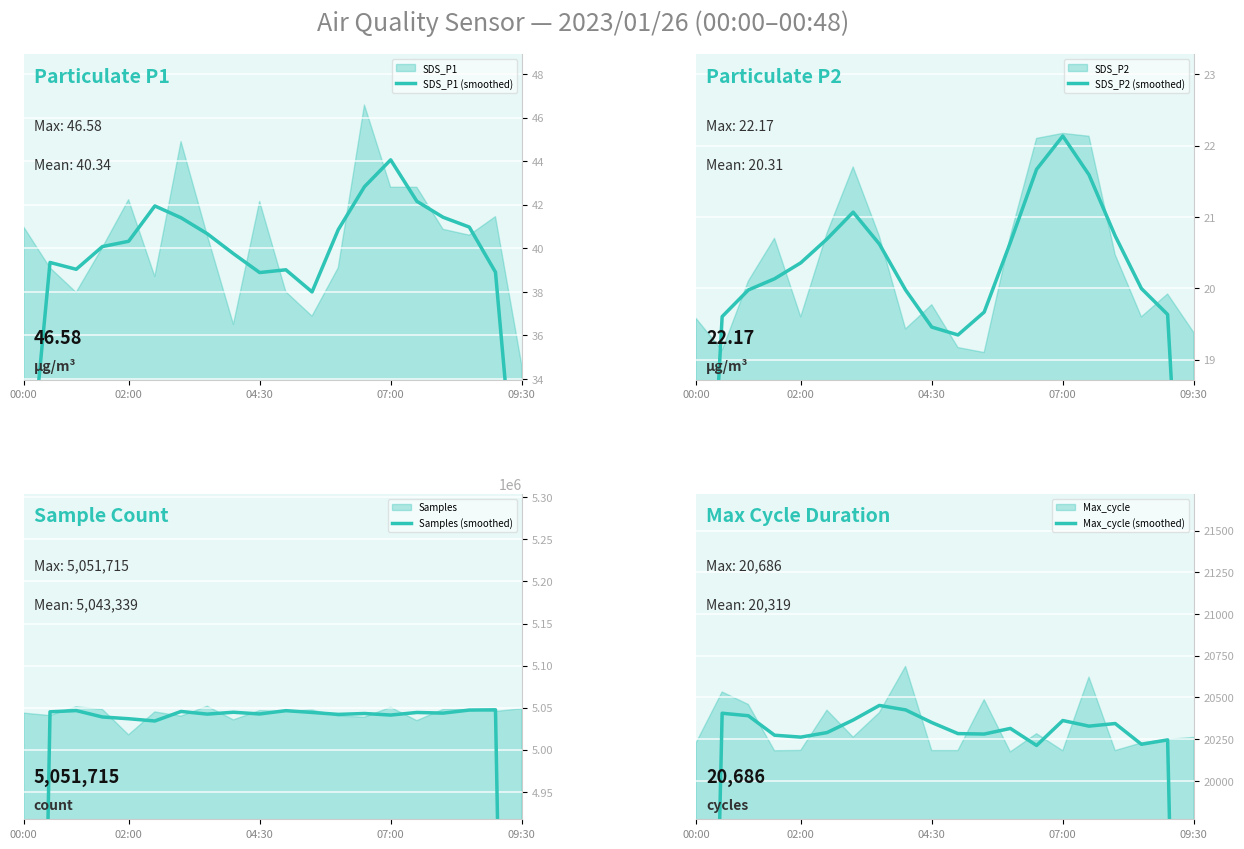

Which series has the largest range (max minus min)?

Samples (smoothed)